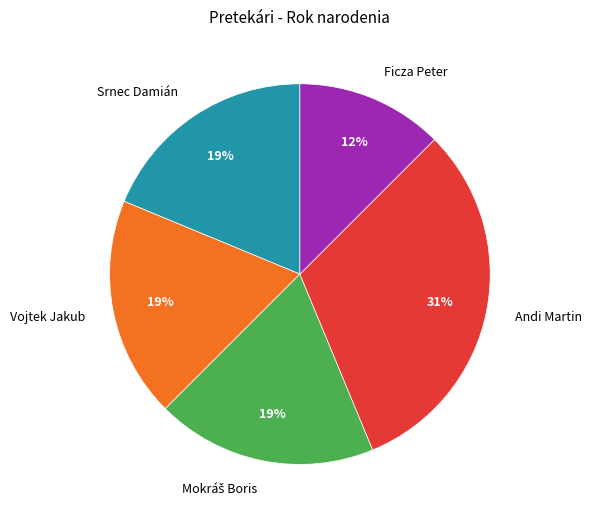

The Srnec Damián slice represents 27% of the pie. True or false?

False